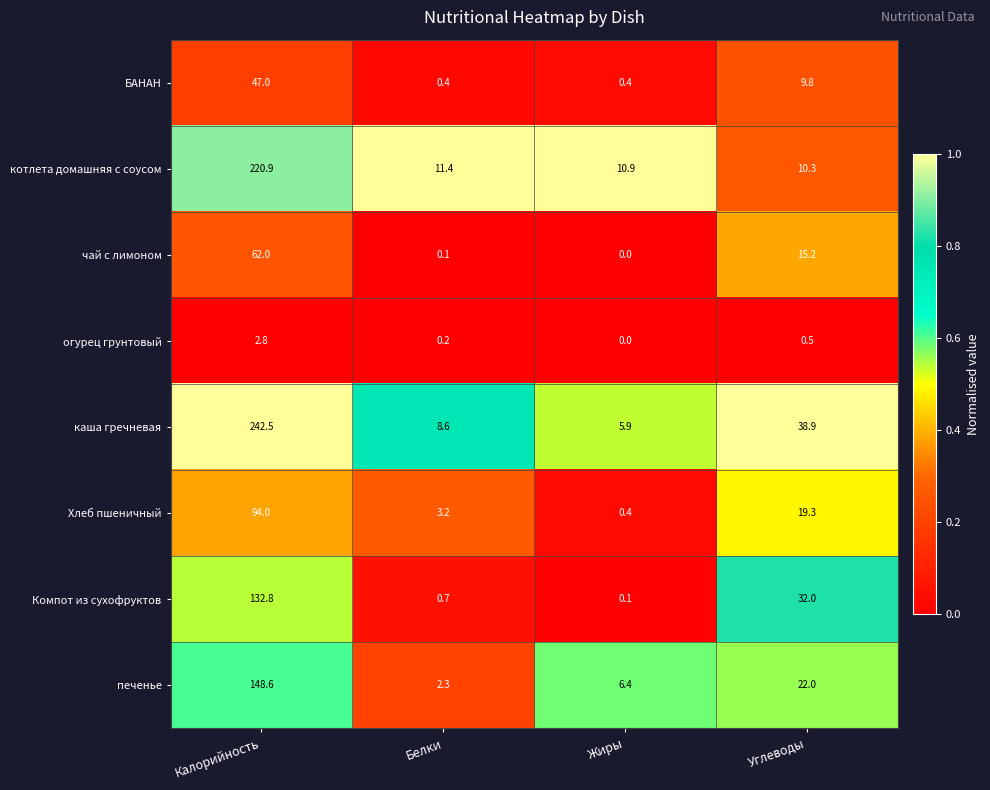

True or false: чай с лимоном has a value of 62.0 at Калорийность.

True